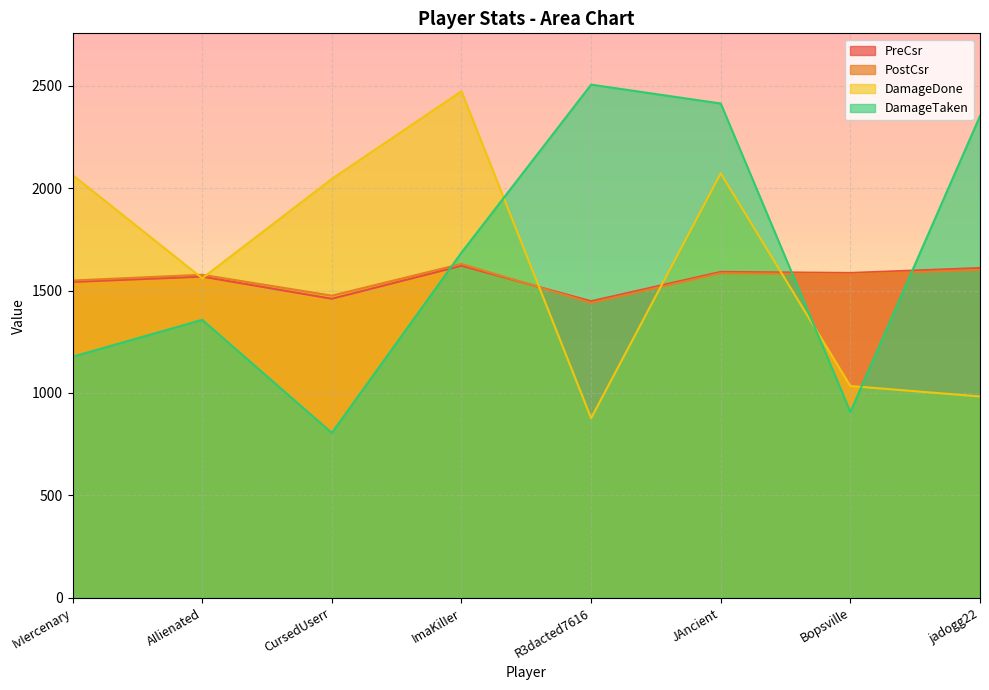

Reading right to left, what are all the values shown in this chart?

PreCsr: jadogg22=1610	Bopsville=1586	JAncient=1591	R3dacted7616=1448	ImaKilIer=1621	CursedUserr=1460	AIlienated=1568	IvIercenary=1542
PostCsr: jadogg22=1601	Bopsville=1579	JAncient=1585	R3dacted7616=1440	ImaKilIer=1630	CursedUserr=1475	AIlienated=1577	IvIercenary=1549
DamageDone: jadogg22=983	Bopsville=1034	JAncient=2072	R3dacted7616=877	ImaKilIer=2473	CursedUserr=2045	AIlienated=1560	IvIercenary=2064
DamageTaken: jadogg22=2352	Bopsville=907	JAncient=2413	R3dacted7616=2505	ImaKilIer=1685	CursedUserr=805	AIlienated=1357	IvIercenary=1177